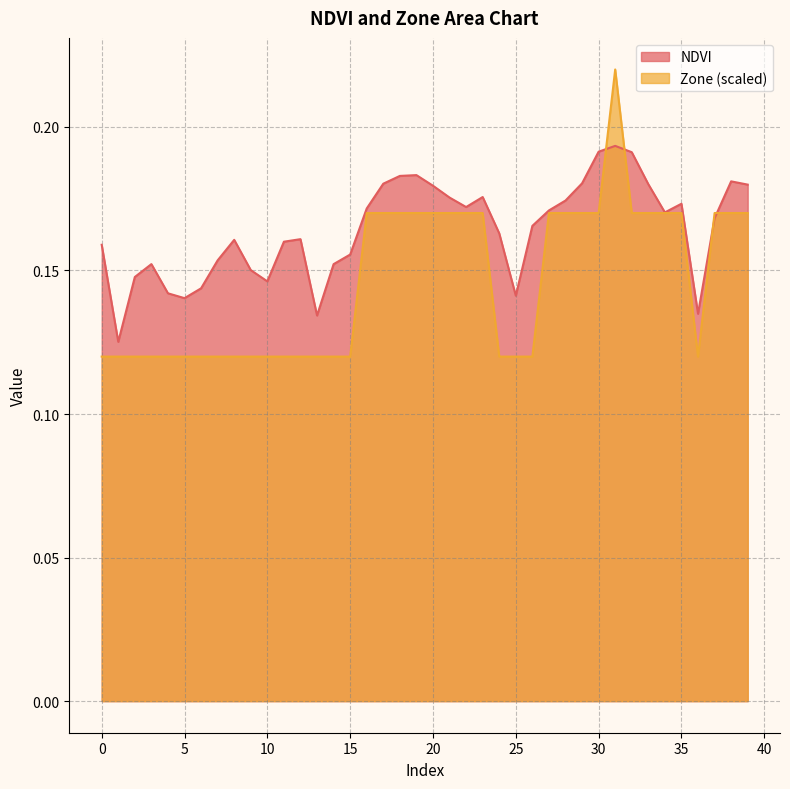

Does the chart display data point markers on the line(s)?

No